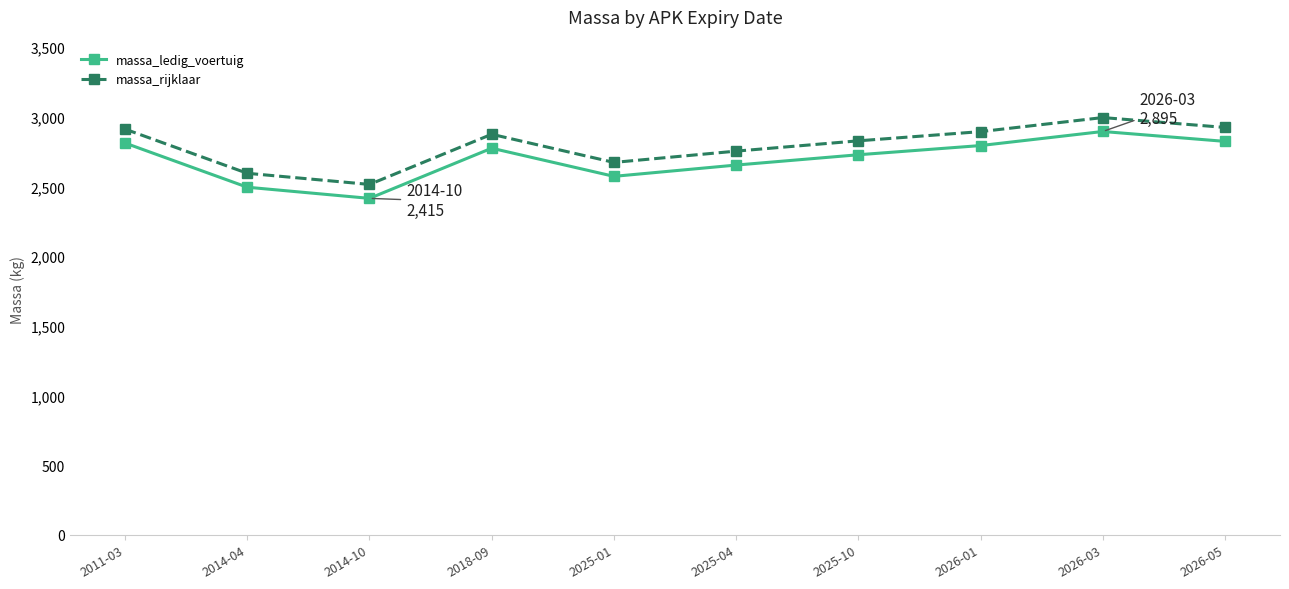

What is the spread (max minus min) of values at 2026-05?

100